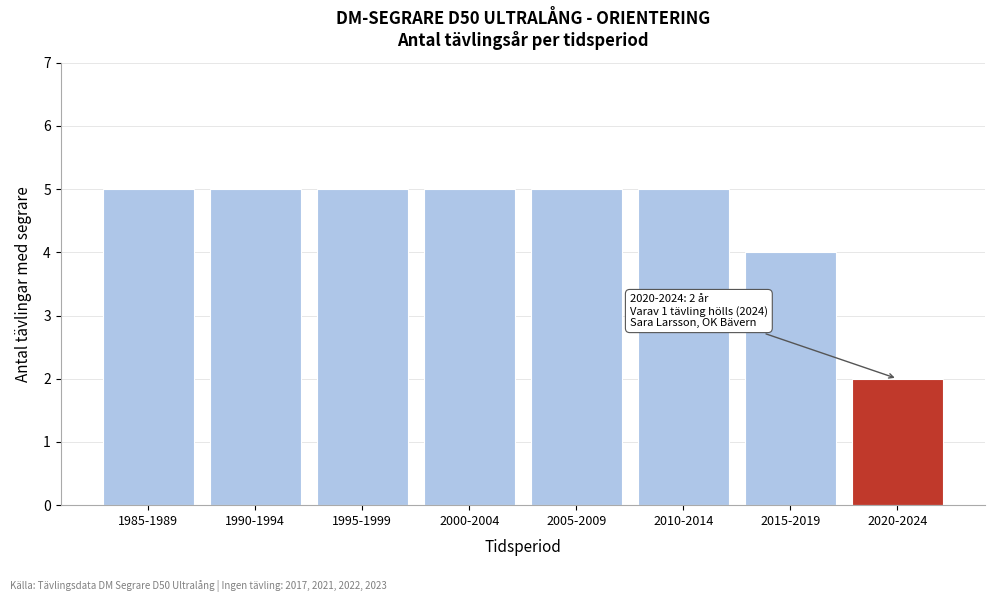

Reading left to right, extract all data points from this chart.

5	5	5	5	5	5	4	2